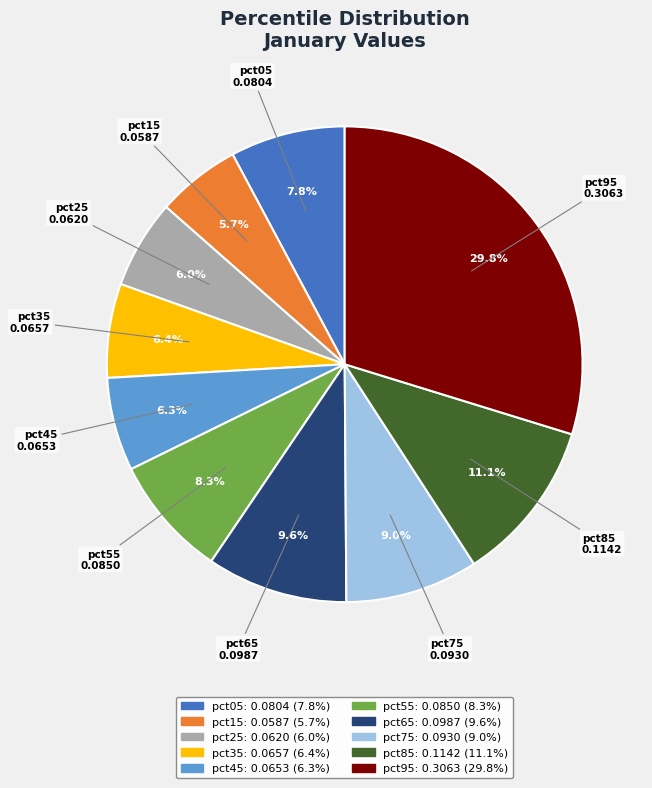

True or false: pct95 accounts for 30% of the total.

True